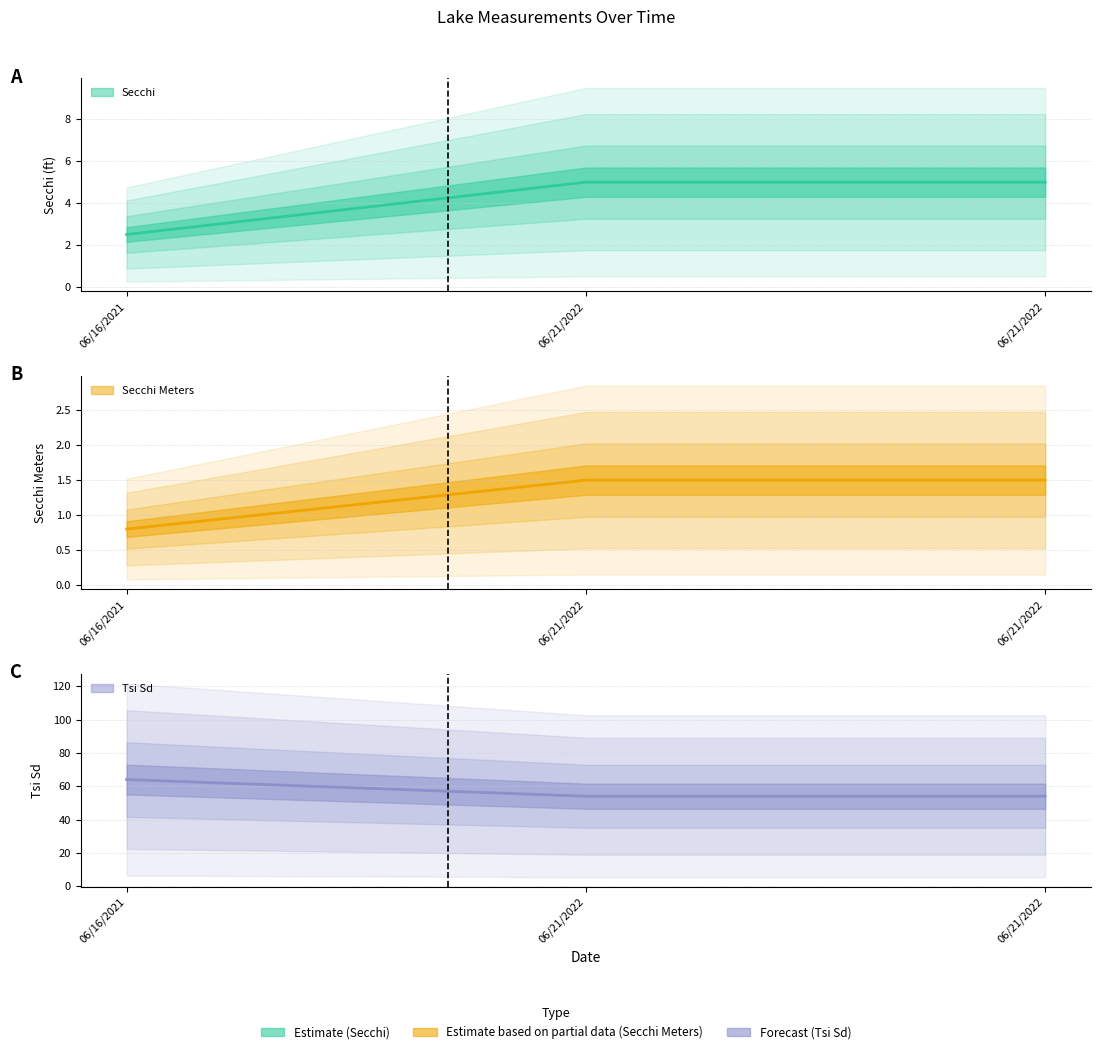

At how many categories does at least one series exceed 25?

3